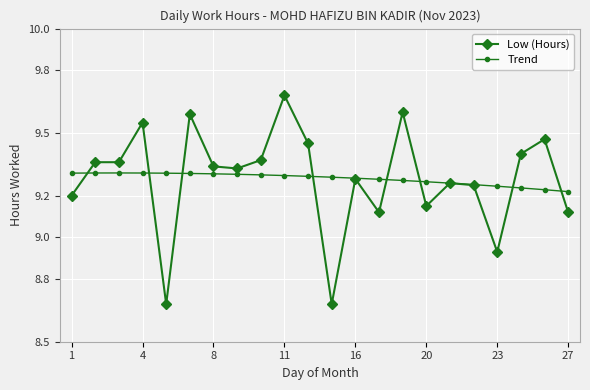

Count the number of data series in this chart.

2